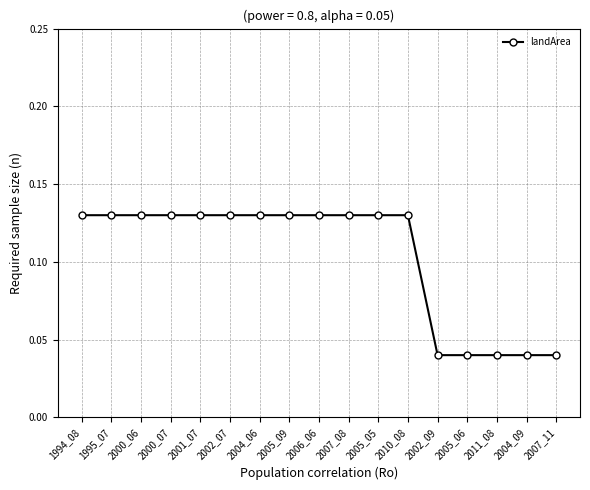

Count the values in the range 0 to 1.

17